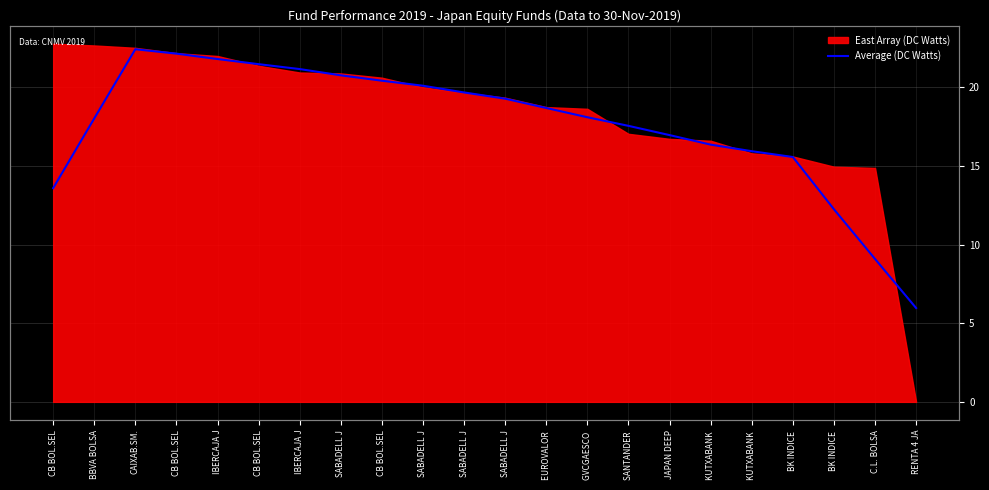

Reading left to right, transcribe all the data shown in this chart.

CB BOL.SEL=13.6	BBVA BOLSA=18.0	CAIXAB.SM.=22.4	CB BOL.SEL=22.2	IBERCAJA J=21.8	CB BOL.SEL=21.5	IBERCAJA J=21.2	SABADELL J=20.8	CB BOL.SEL=20.4	SABADELL J=20.1	SABADELL J=19.7	SABADELL J=19.3	EUROVALOR =18.7	GVCGAESCO =18.1	SANTANDER =17.6	JAPAN DEEP=17.0	KUTXABANK =16.4	KUTXABANK =15.9	BK INDICE =15.6	BK INDICE =12.3	C.L. BOLSA=9.1	RENTA 4 JA=6.0